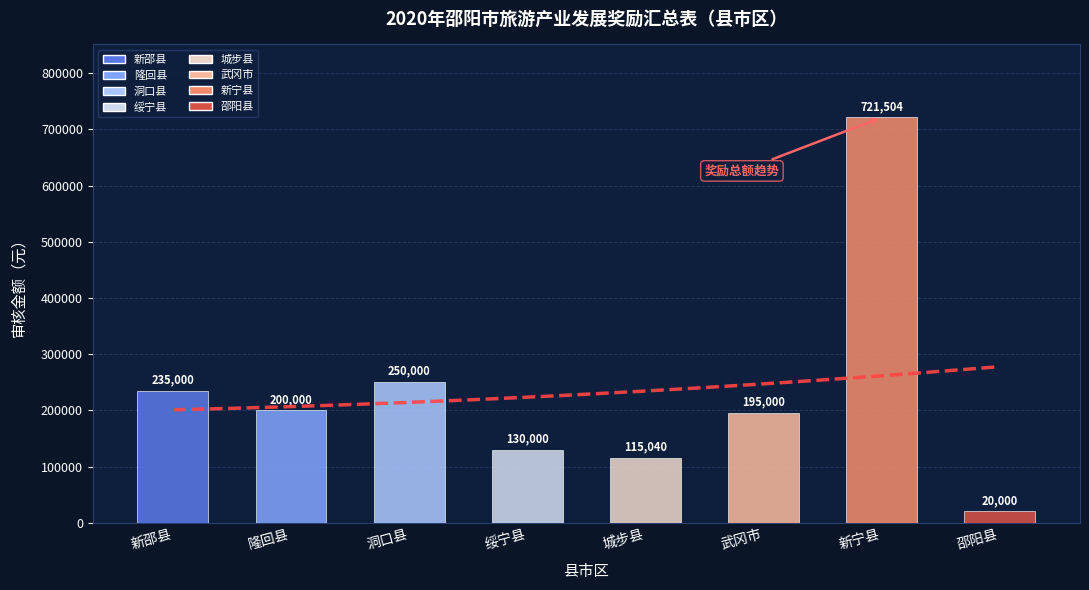

Is it true that the value at 新邵县 is 86028?

False